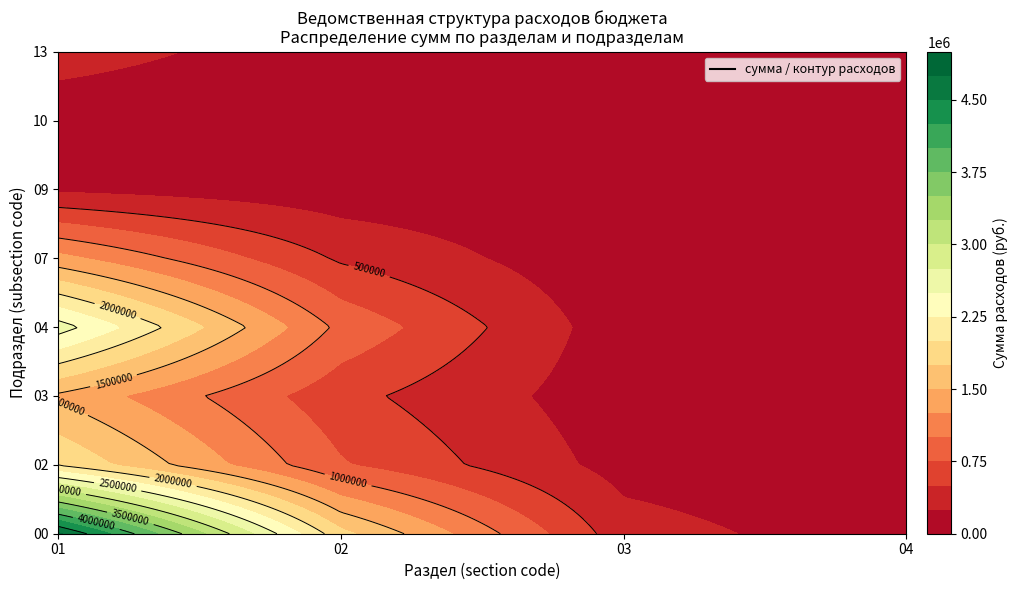

What is the average value of the 01 series?

2178791.4